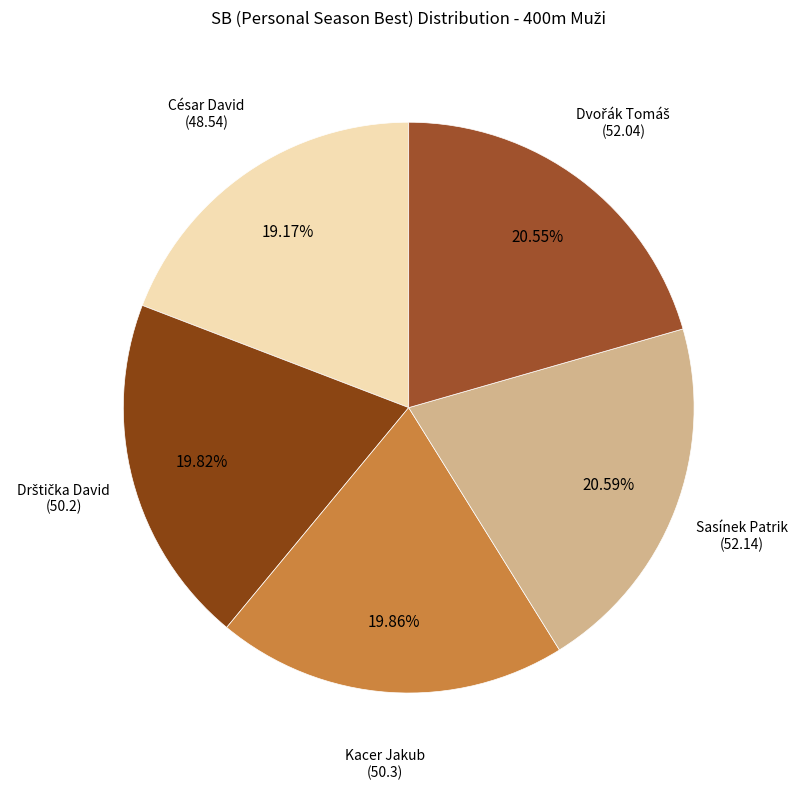

Is there a majority slice in this chart?

No